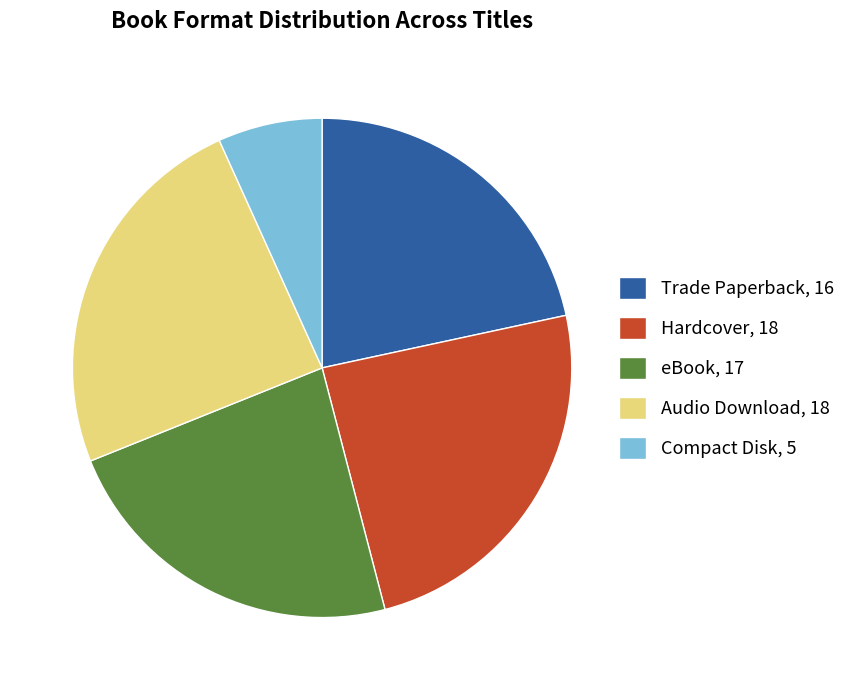

How many segments does this pie chart have?

5